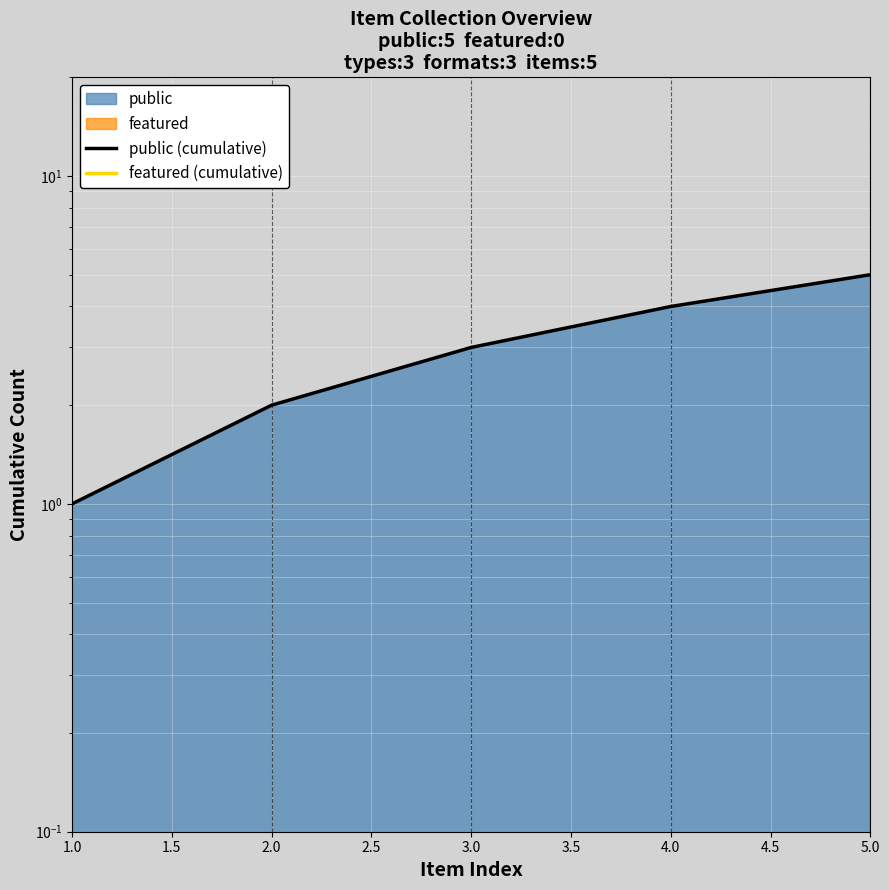

Rank the series at 3.0 from lowest to highest value.

featured (cumulative), public (cumulative)